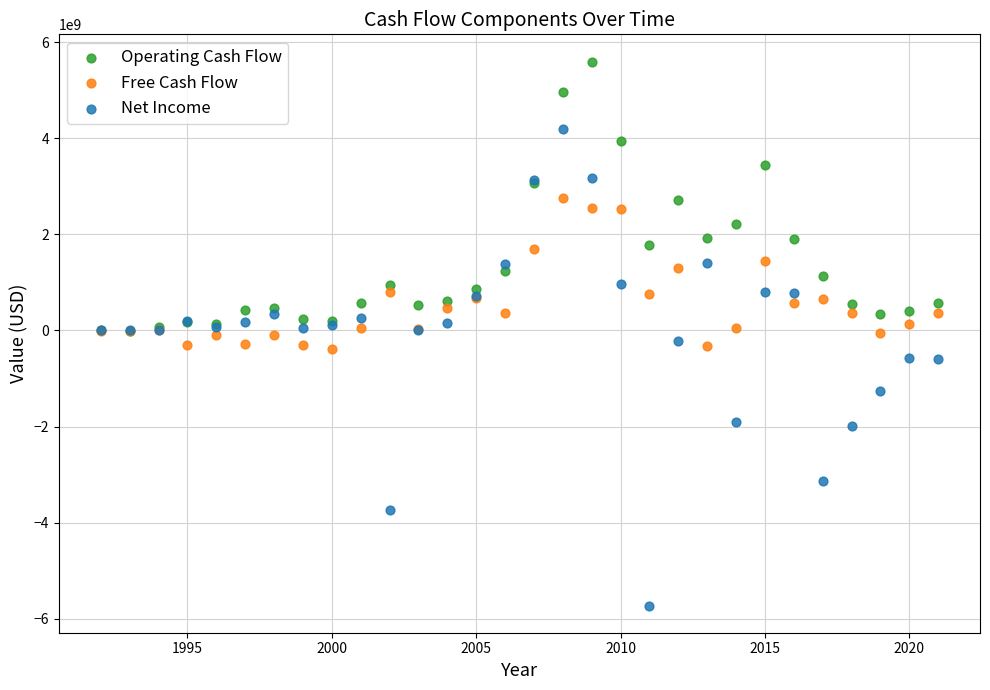

What are all the series names shown in the legend?

Operating Cash Flow, Free Cash Flow, Net Income